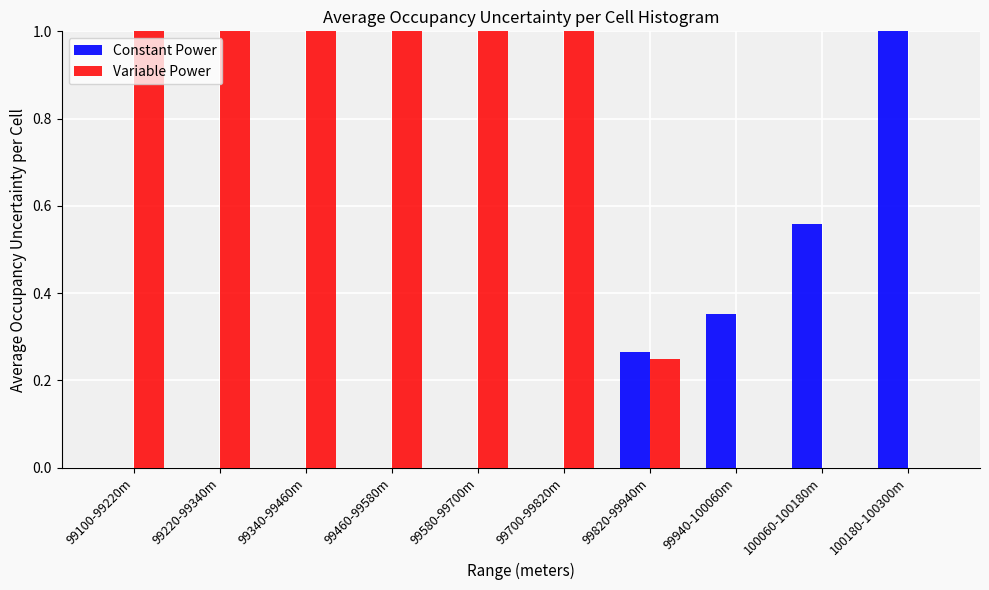

Is the value of Constant Power at 99820-99940m greater than the value of Variable Power at 99460-99580m?

No